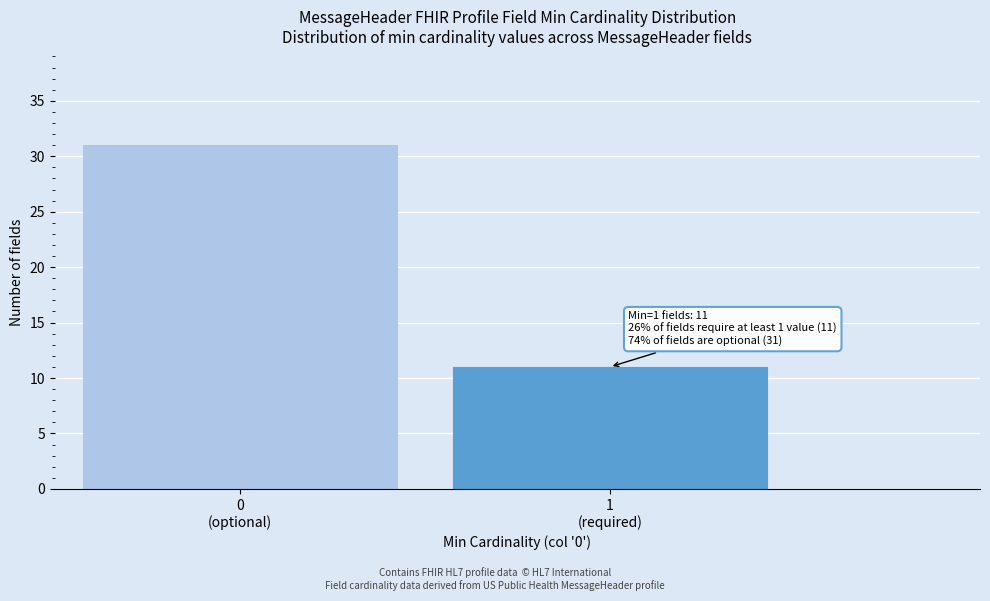

Reading left to right, list all the values displayed in this chart.

31	11